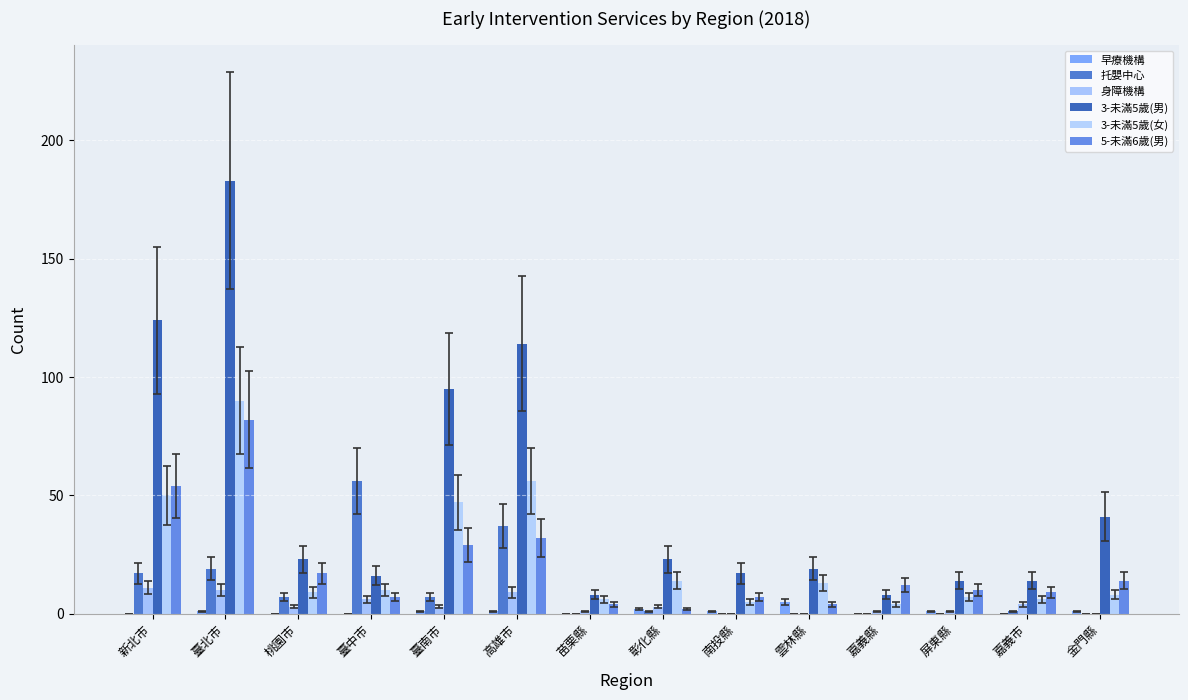

Which category has the highest value in the 3-未滿5歲(女) series?

臺北市